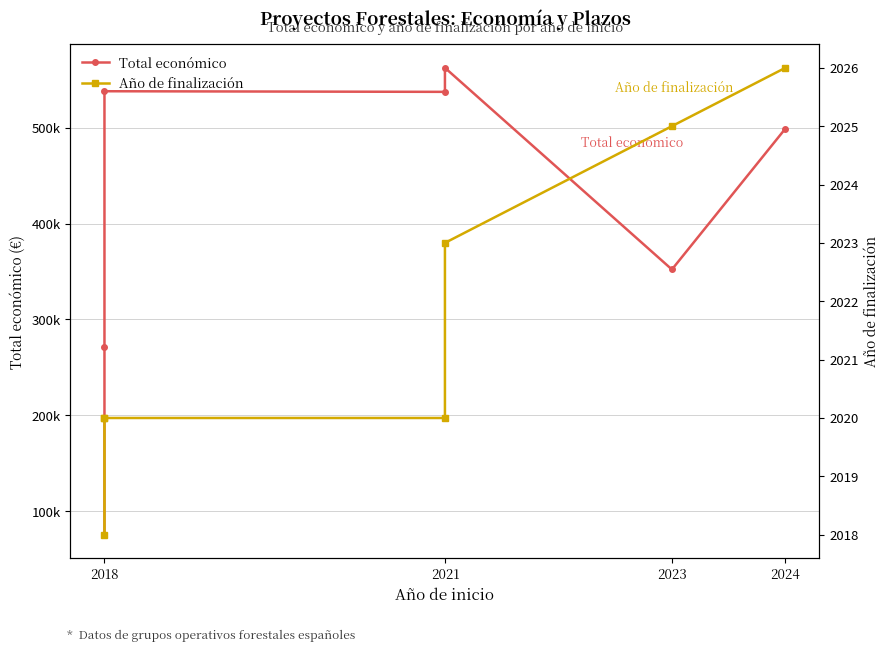

What is the difference between the maximum and minimum values in the Año de finalización series?

8